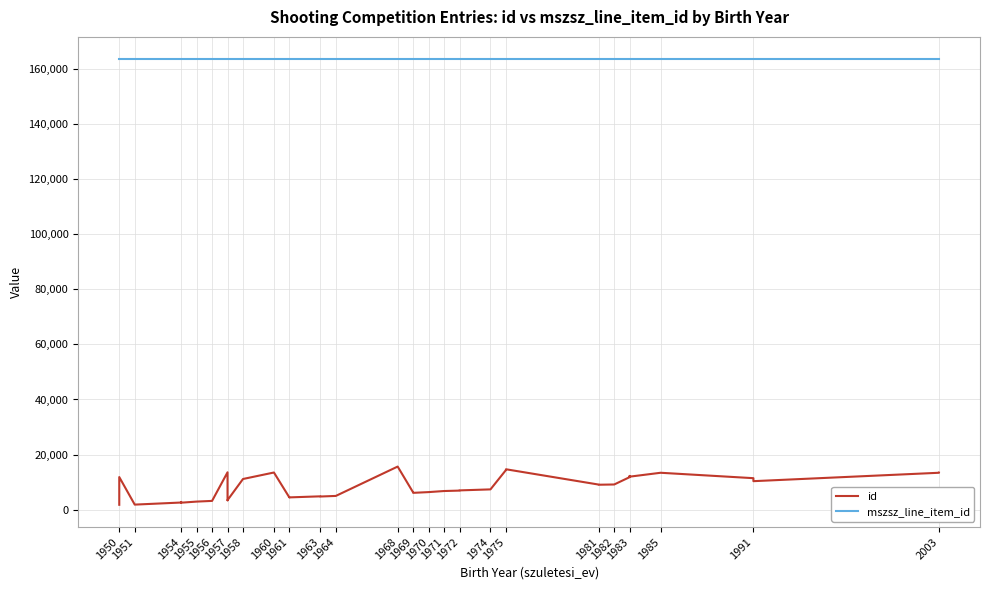

How many data points does each series have?

40